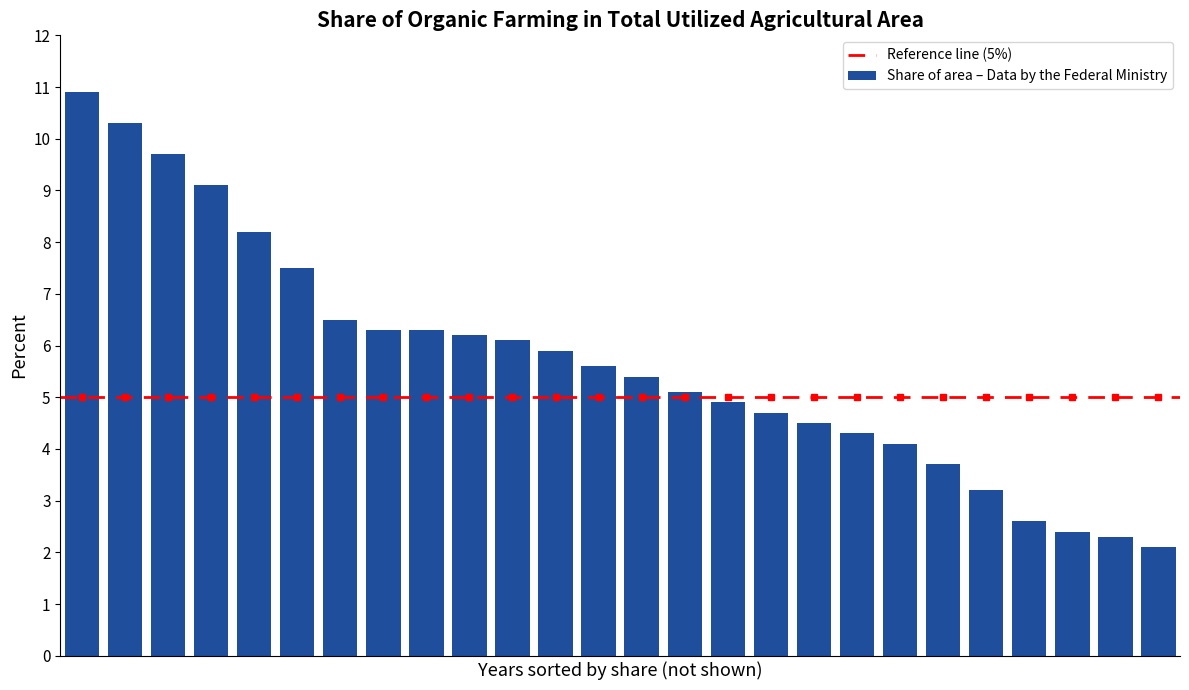

What is the value of the 1st bar from the left?

10.9